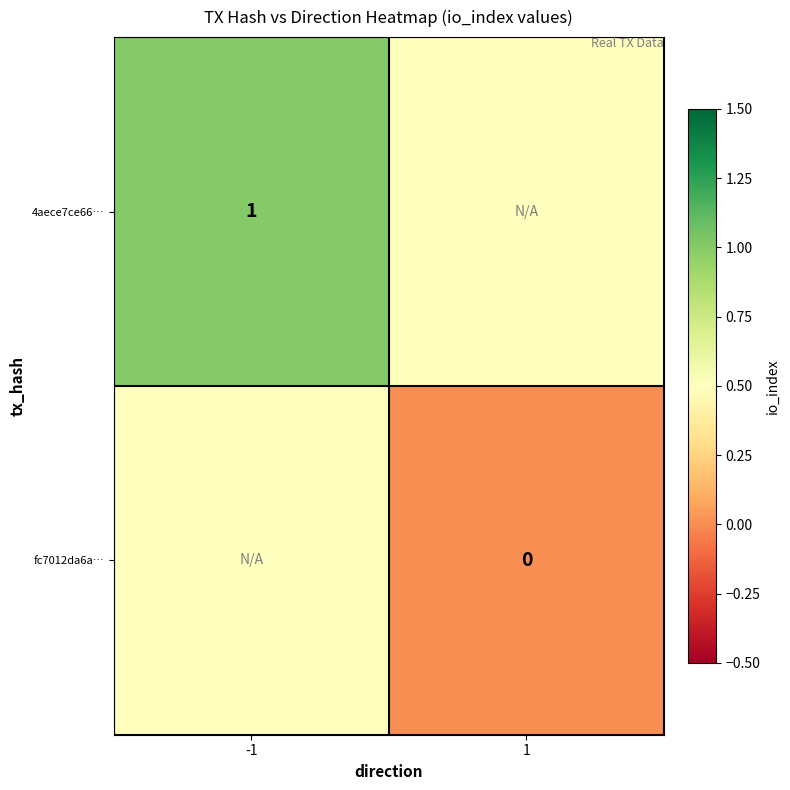

At which label does fc7012da6a… reach its minimum?

1